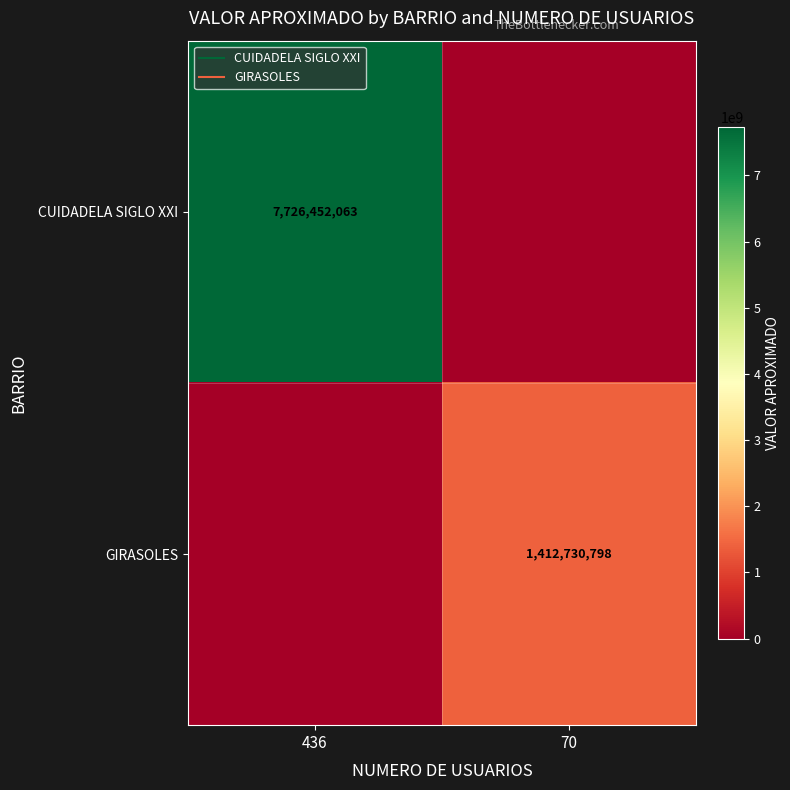

True or false: CUIDADELA SIGLO XXI has a value of 0.0 at 70.

True